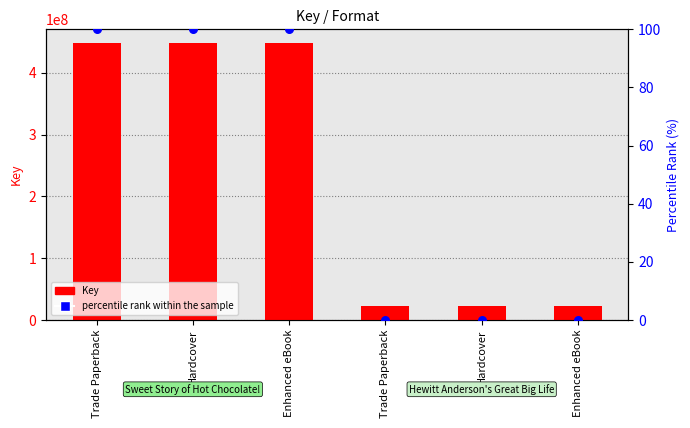

Which series has the widest spread of Y values?

Key